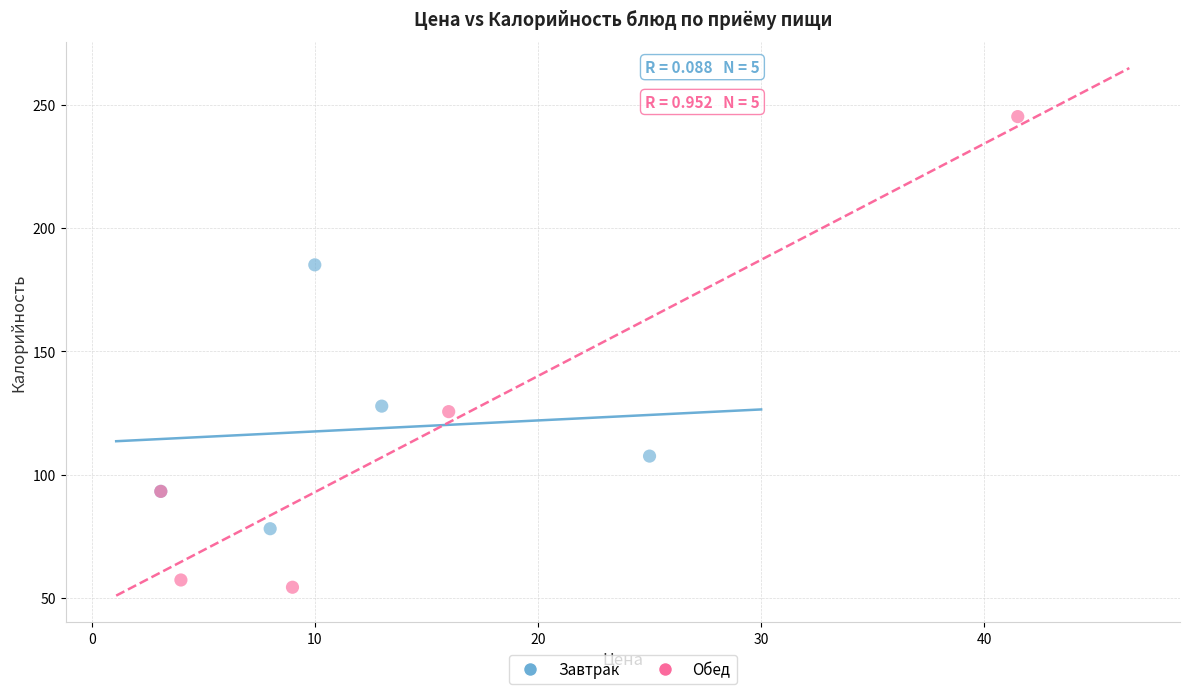

Which series reaches the maximum Y coordinate?

Обед